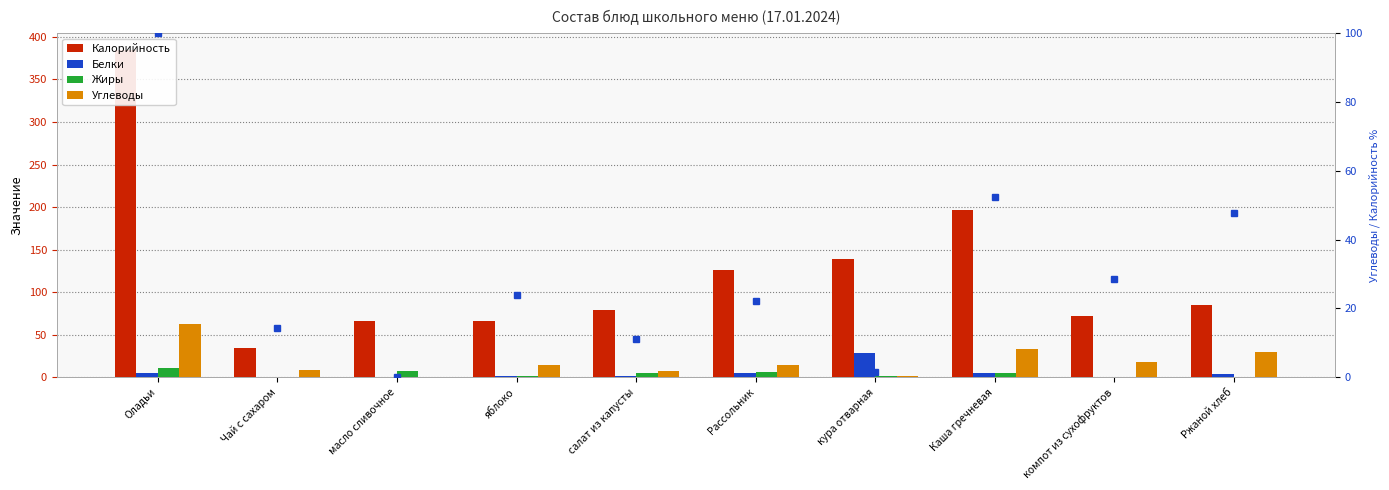

What value does the Углеводы series have at кура отварная?

1.0